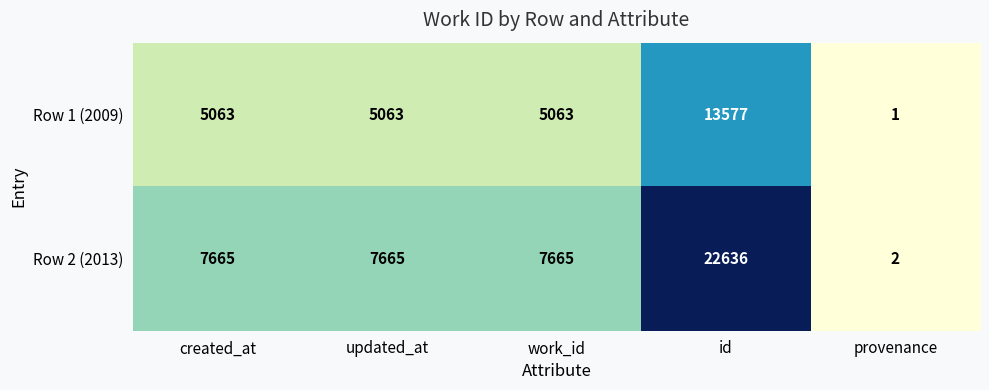

How many data points does each series have?

5